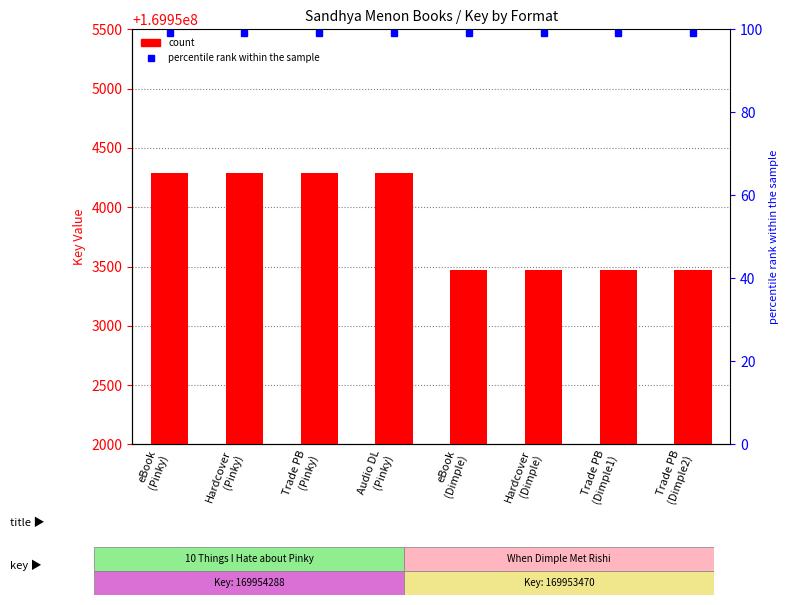

True or false: percentile rank within the sample has a value of 30 at Hardcover
(Dimple).

False